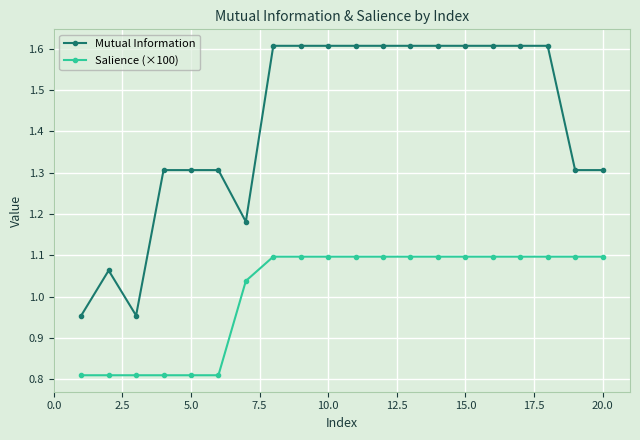

Count the Salience (×100) values in the range 0 to 1.

6